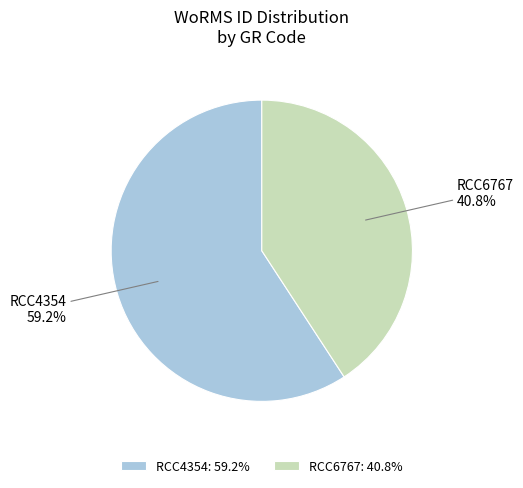

What is the total percentage of RCC6767 and RCC4354?

100.0%